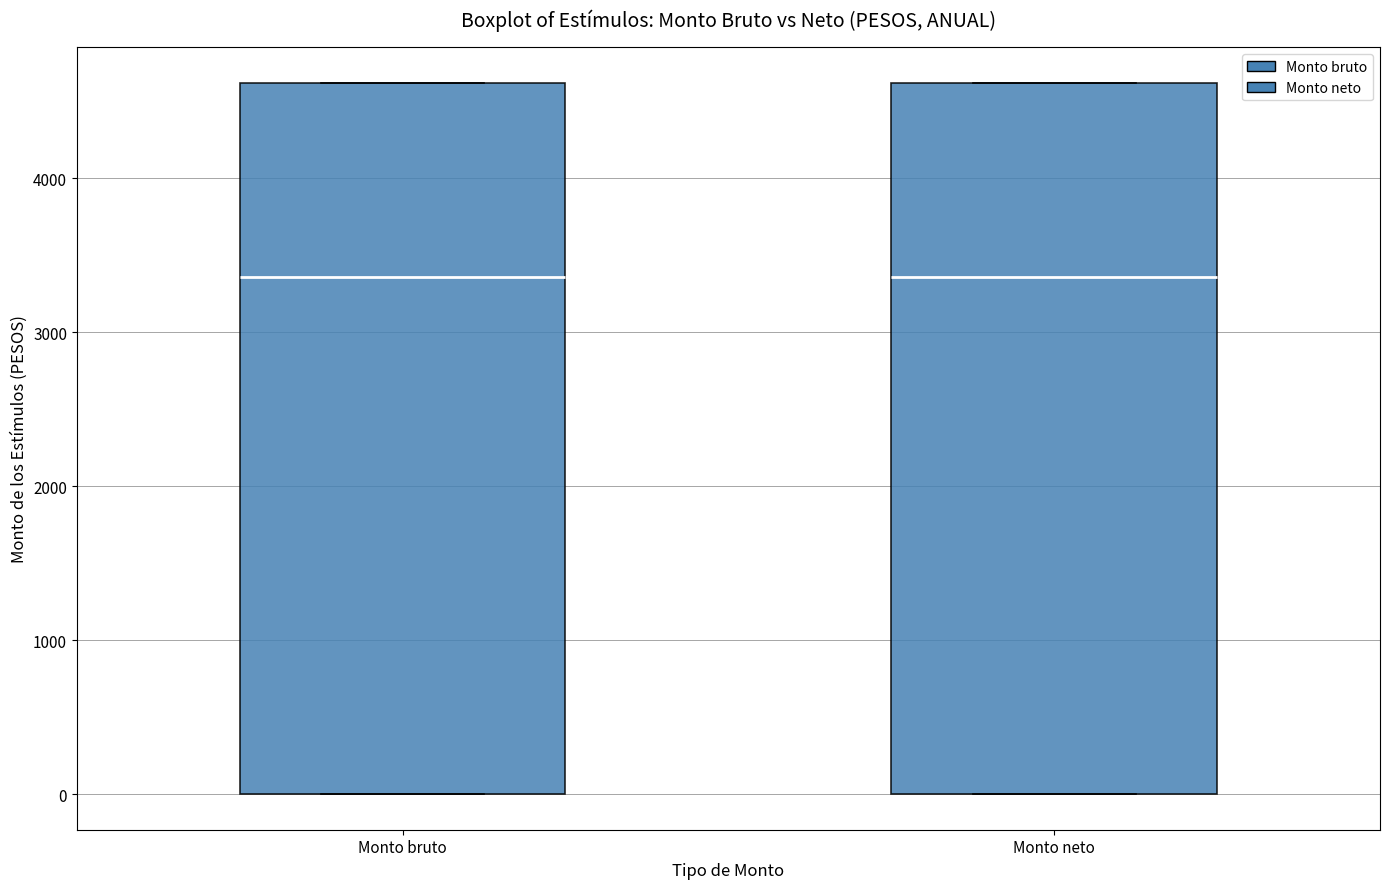

Reading left to right, read every box against the y-axis: the position of its median line, the range the box covers, and the ends of its whiskers. The values are not printed on the chart, so give them approximately, as read against the axis.

Monto bruto: median 3400, box 0 to 4600, whiskers 0 to 4600
Monto neto: median 3400, box 0 to 4600, whiskers 0 to 4600